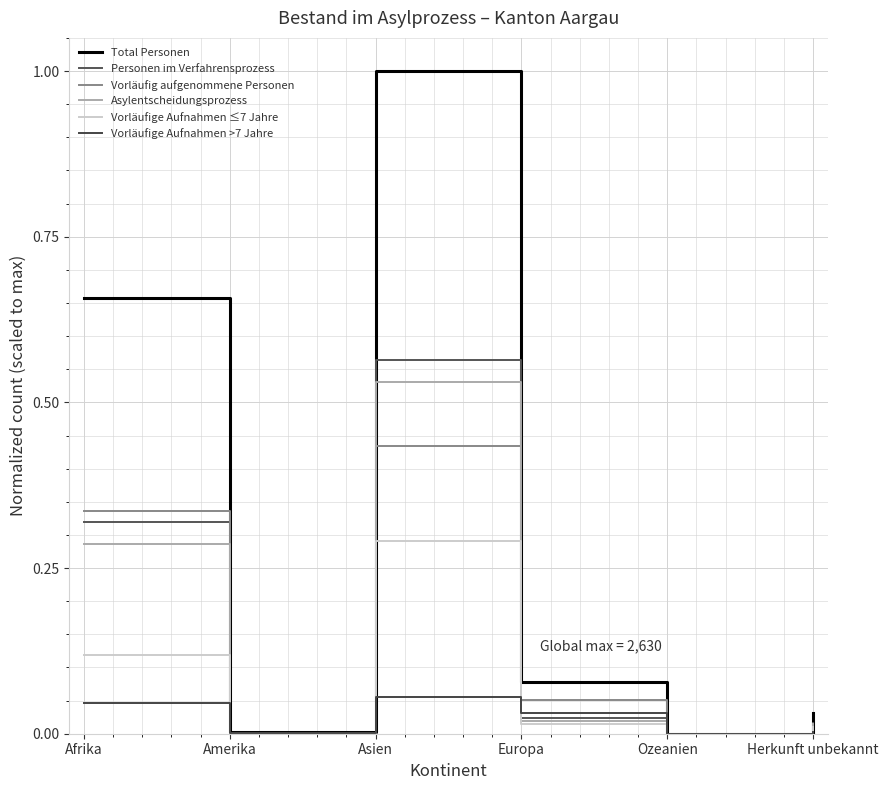

True or false: Vorläufige Aufnahmen >7 Jahre has a value of 0.1 at Europa.

False